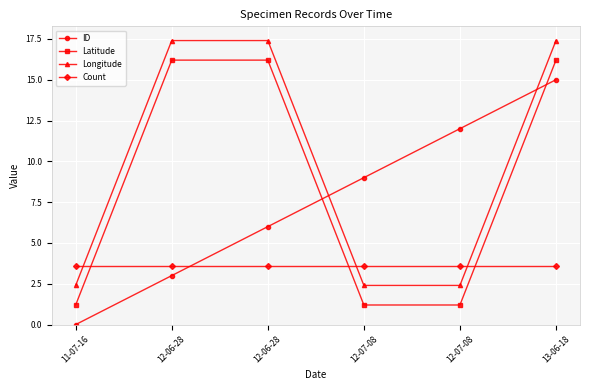

At which category is the sum across all series the highest?

13-06-18